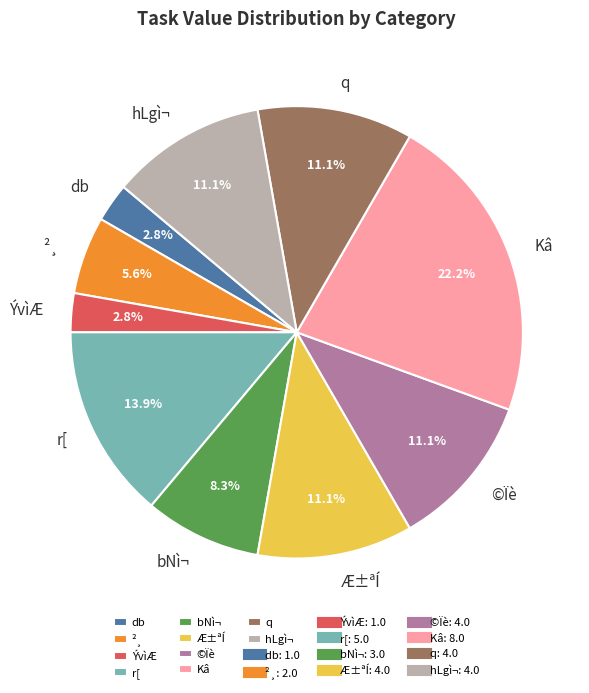

Which has a higher value, bNì¬ or ÝvìÆ?

bNì¬